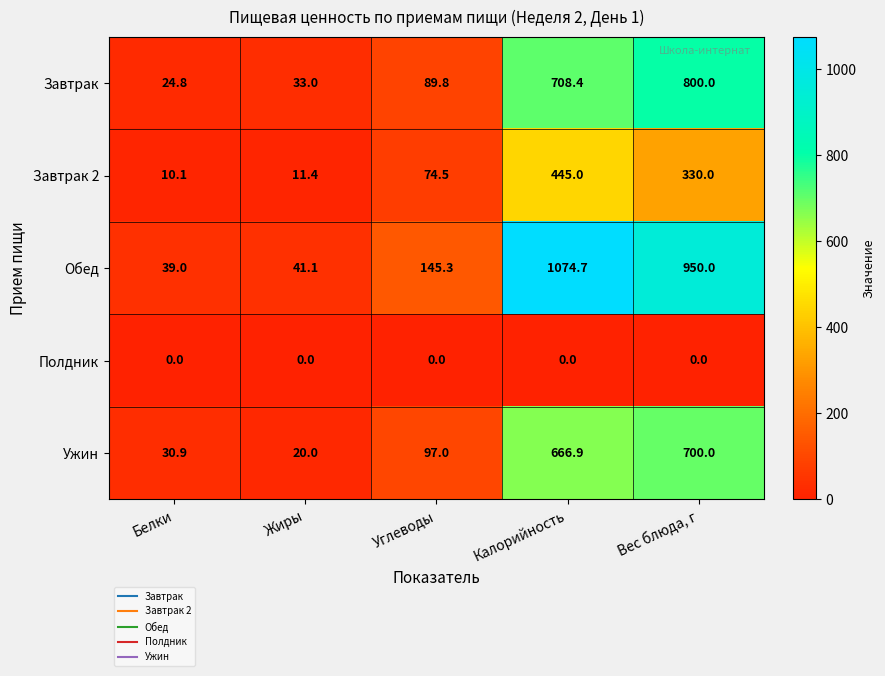

Reading right to left, transcribe all the data shown in this chart.

Завтрак: Вес блюда, г=800.0	Калорийность=708.4	Углеводы=89.8	Жиры=33.0	Белки=24.8
Завтрак 2: Вес блюда, г=330.0	Калорийность=445.0	Углеводы=74.5	Жиры=11.4	Белки=10.1
Обед: Вес блюда, г=950.0	Калорийность=1074.7	Углеводы=145.3	Жиры=41.1	Белки=39.0
Полдник: Вес блюда, г=0.0	Калорийность=0.0	Углеводы=0.0	Жиры=0.0	Белки=0.0
Ужин: Вес блюда, г=700.0	Калорийность=666.9	Углеводы=97.0	Жиры=20.0	Белки=30.9